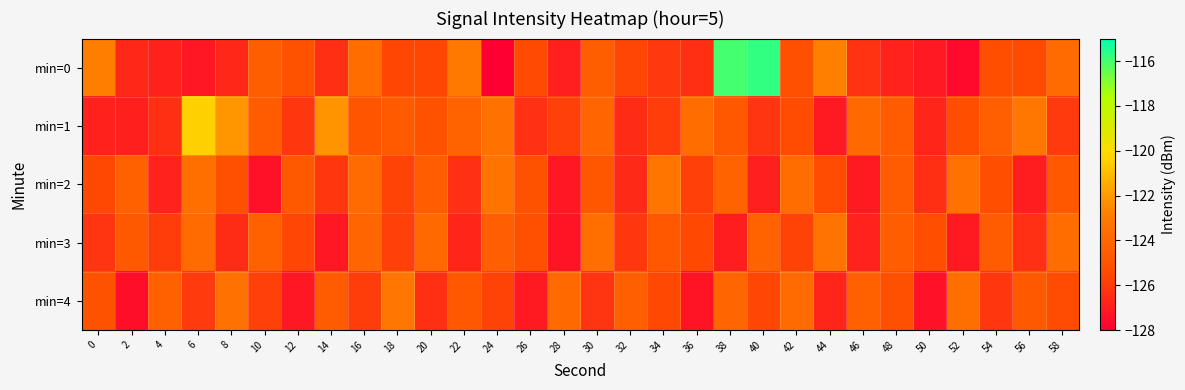

Reading right to left, transcribe all the data shown in this chart.

min=0: 58=-123.8	56=-125.4	54=-125.3	52=-127.6	50=-127.1	48=-126.8	46=-126.3	44=-122.8	42=-125.2	40=-115.7	38=-116.0	36=-126.4	34=-126.1	32=-125.6	30=-124.5	28=-126.9	26=-125.4	24=-128.0	22=-123.2	20=-125.5	18=-125.5	16=-123.8	14=-126.4	12=-125.1	10=-124.5	8=-126.7	6=-127.2	4=-126.8	2=-126.6	0=-122.8
min=1: 58=-126.0	56=-123.2	54=-124.4	52=-125.3	50=-126.7	48=-124.6	46=-123.9	44=-127.1	42=-125.4	40=-126.2	38=-124.8	36=-123.7	34=-125.9	32=-126.5	30=-124.1	28=-125.8	26=-126.3	24=-123.5	22=-124.2	20=-125.1	18=-124.7	16=-125.0	14=-122.2	12=-126.1	10=-124.6	8=-122.1	6=-120.4	4=-126.3	2=-126.9	0=-126.8
min=2: 58=-124.8	56=-127.0	54=-125.3	52=-123.5	50=-126.4	48=-124.6	46=-127.1	44=-125.4	42=-123.7	40=-126.9	38=-124.2	36=-125.8	34=-123.3	32=-126.6	30=-124.9	28=-127.2	26=-125.1	24=-123.4	22=-126.3	20=-124.5	18=-125.7	16=-123.8	14=-126.1	12=-124.7	10=-127.4	8=-125.2	6=-123.6	4=-126.8	2=-124.3	0=-125.5
min=3: 58=-123.7	56=-126.3	54=-124.6	52=-127.1	50=-125.3	48=-124.5	46=-126.8	44=-123.4	42=-125.7	40=-124.2	38=-127.0	36=-125.5	34=-124.8	32=-126.1	30=-123.6	28=-127.3	26=-125.2	24=-124.4	22=-126.7	20=-123.9	18=-125.8	16=-124.1	14=-127.2	12=-125.6	10=-124.3	8=-126.5	6=-123.8	4=-125.9	2=-124.7	0=-126.2
min=4: 58=-125.4	56=-124.7	54=-126.1	52=-123.6	50=-127.4	48=-125.2	46=-124.3	44=-126.7	42=-123.8	40=-125.6	38=-124.1	36=-127.3	34=-125.5	32=-124.4	30=-126.2	28=-123.9	26=-127.1	24=-125.7	22=-124.8	20=-126.4	18=-123.2	16=-125.9	14=-124.6	12=-127.2	10=-125.8	8=-123.5	6=-126.0	4=-124.3	2=-127.5	0=-125.1